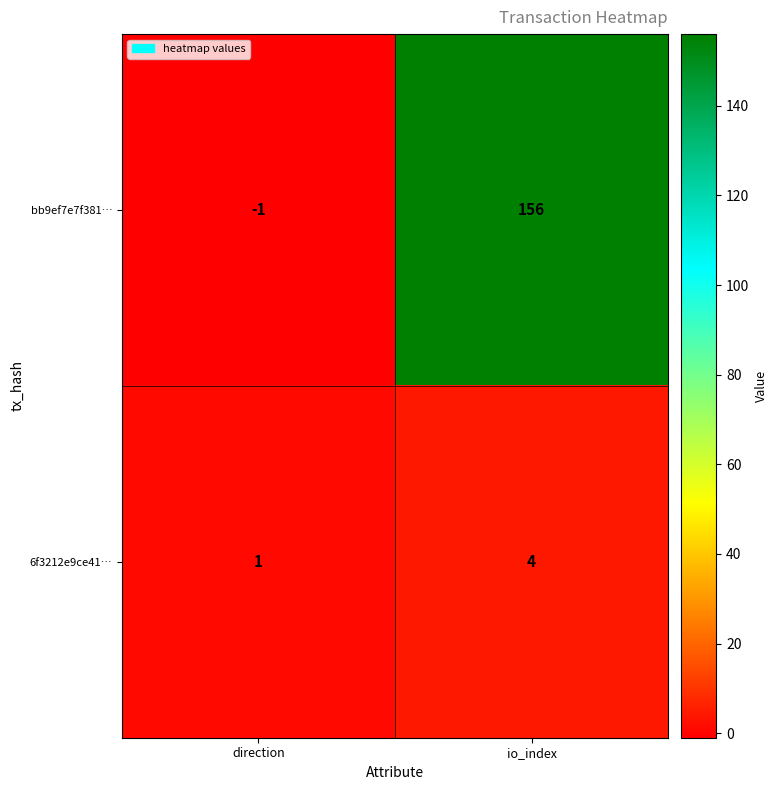

What is the sum of the 6f3212e9ce41… values at direction and io_index?

5